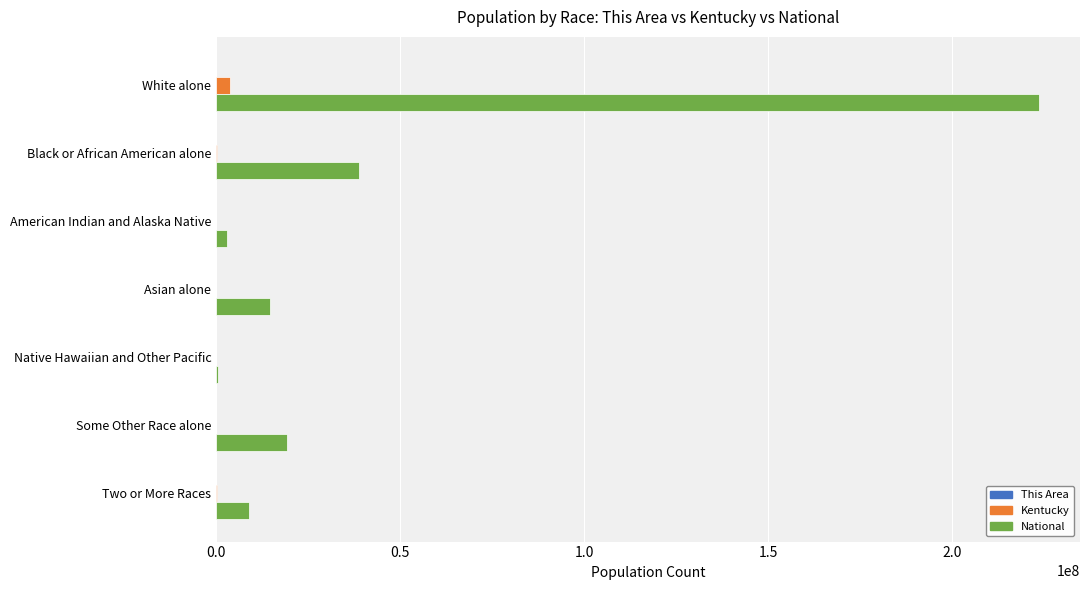

What is the greatest value displayed?

223553265